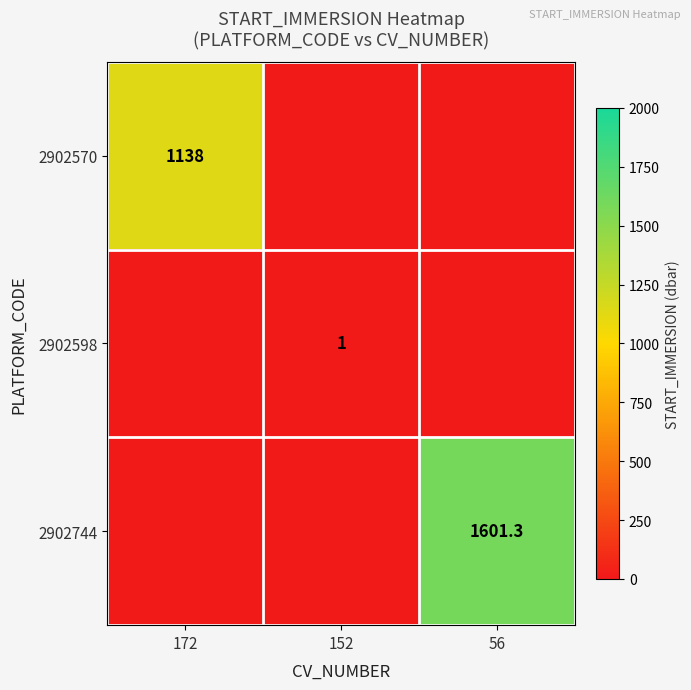

At which category does the chart reach its peak across all series?

56